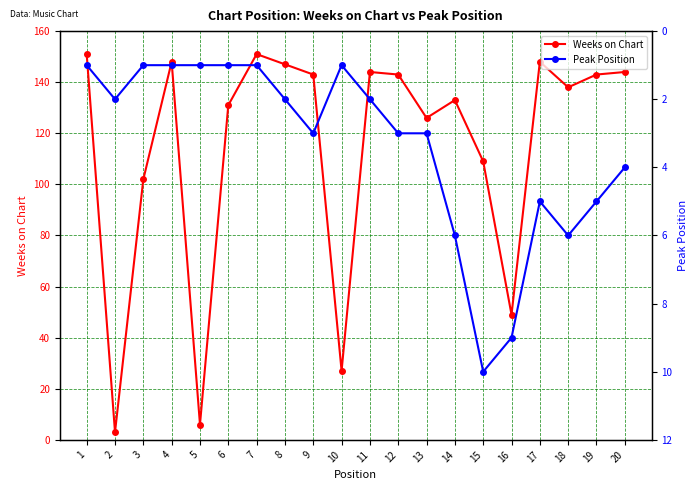

Reading right to left, transcribe all the data shown in this chart.

Weeks on Chart: 20=144	19=143	18=138	17=148	16=49	15=109	14=133	13=126	12=143	11=144	10=27	9=143	8=147	7=151	6=131	5=6	4=148	3=102	2=3	1=151
Peak Position: 20=4	19=5	18=6	17=5	16=9	15=10	14=6	13=3	12=3	11=2	10=1	9=3	8=2	7=1	6=1	5=1	4=1	3=1	2=2	1=1